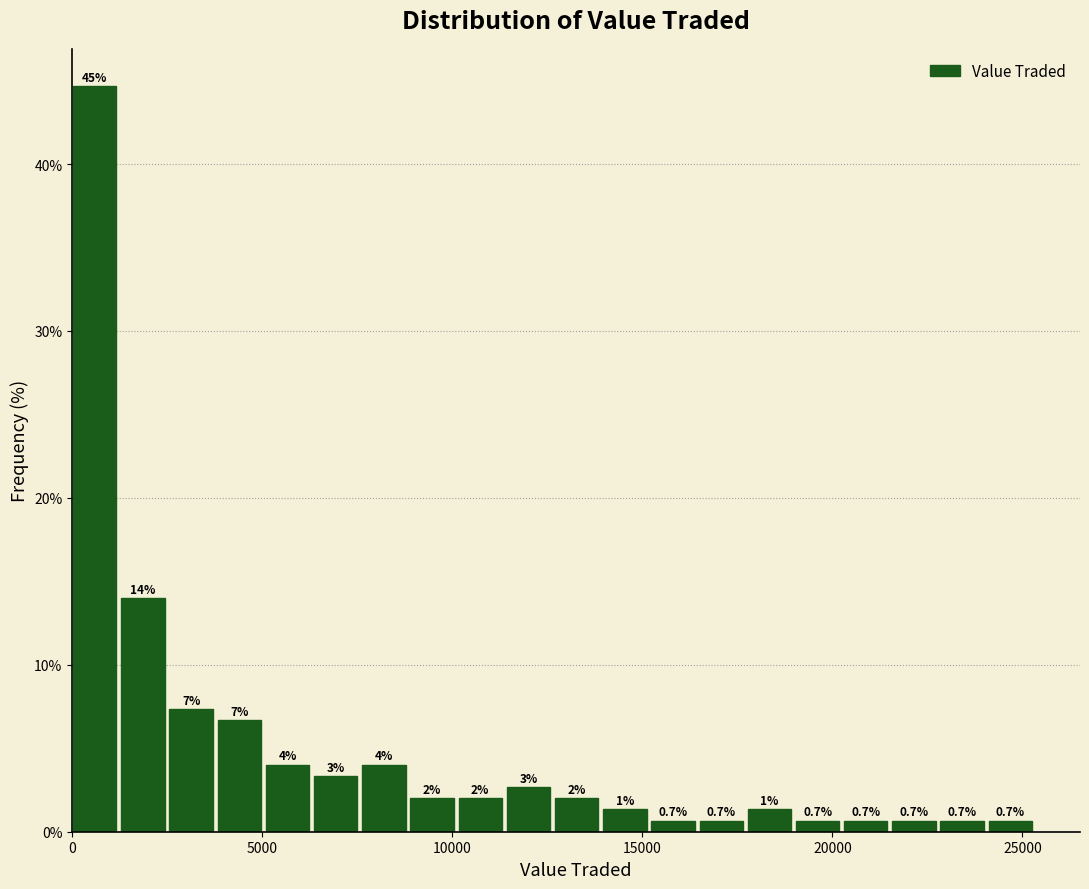

Around what value on the x-axis is the tallest bar? Give the approximate position of its centre, as read against the axis.

500